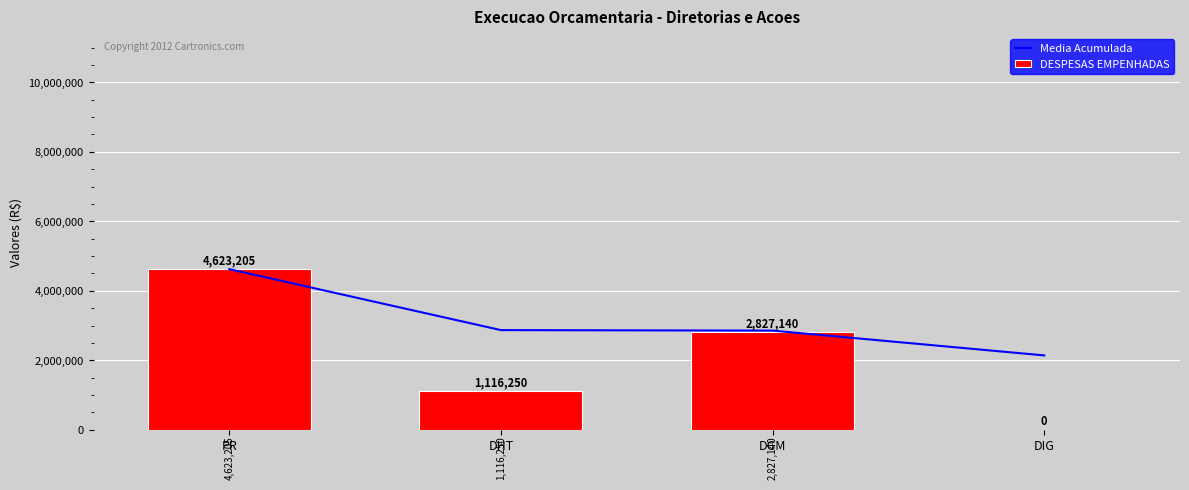

Where is DESPESAS EMPENHADAS nearest to the value 2311602?

DGM